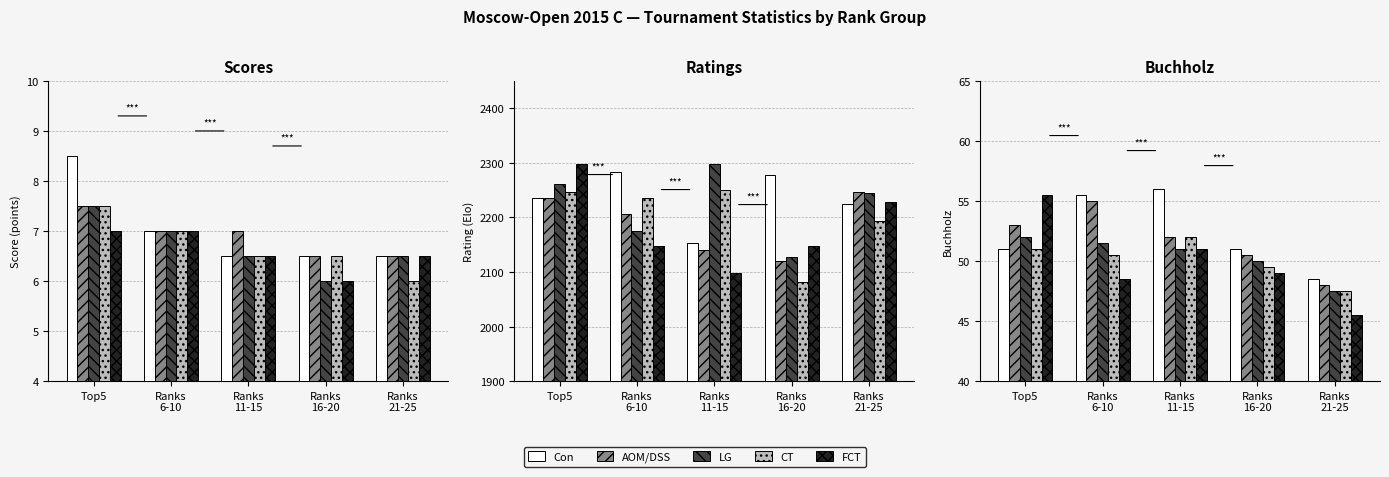

Between Ranks
6-10 and Ranks
21-25, which series saw the biggest shift?

Con